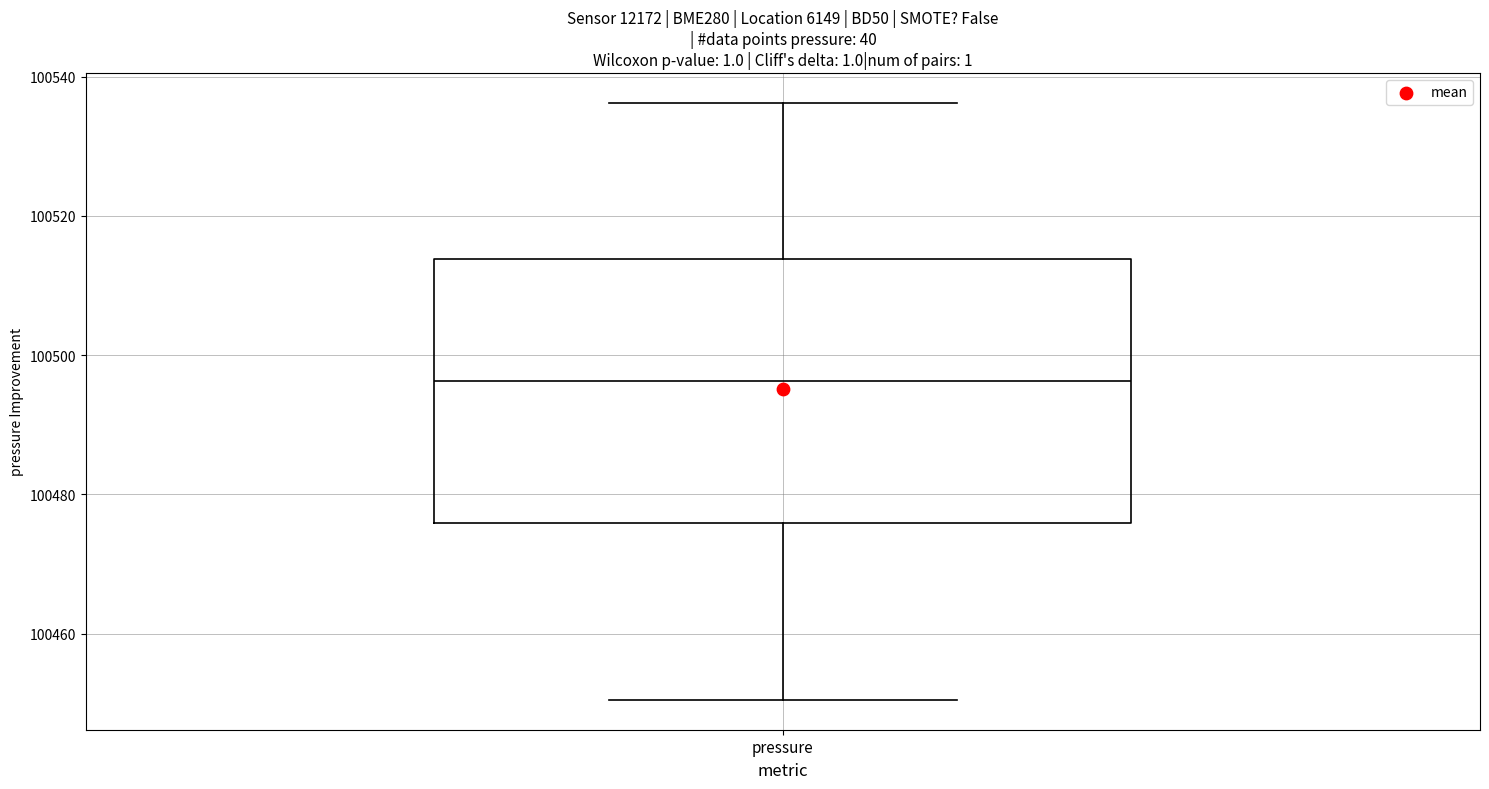

Where does the lower whisker of the box for pressure end on the y-axis? The values are not printed on the chart, so give them approximately, as read against the axis.

100450